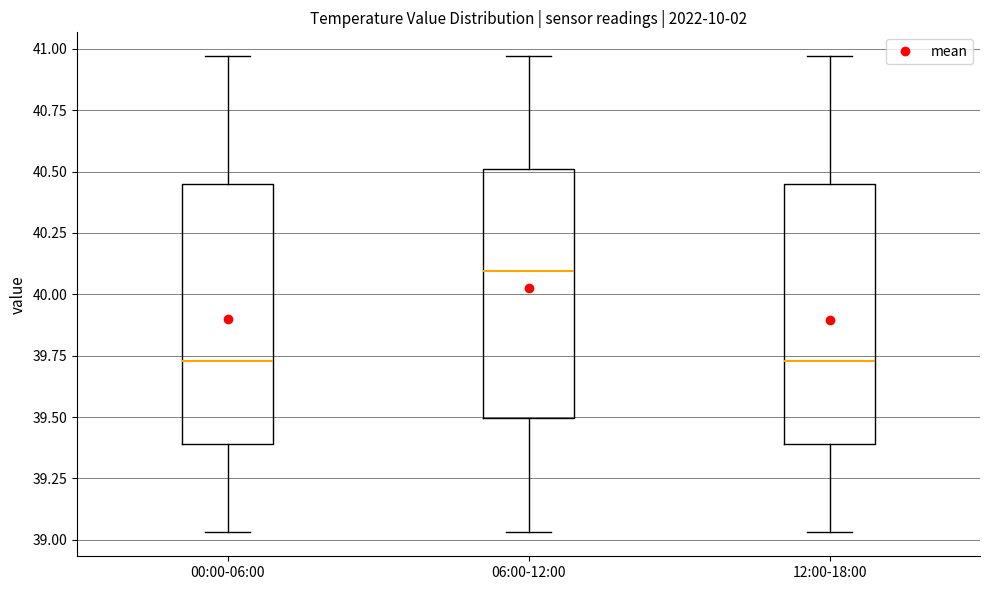

Reading left to right, transcribe this box plot: for each box, give where its median line is, the range the box spans, and where its two whiskers end, as read against the y-axis. The values are not printed on the chart, so give them approximately, as read against the axis.

00:00-06:00: median 39.75, box 39.40 to 40.45, whiskers 39.05 to 40.95
06:00-12:00: median 40.10, box 39.50 to 40.50, whiskers 39.05 to 40.95
12:00-18:00: median 39.75, box 39.40 to 40.45, whiskers 39.05 to 40.95